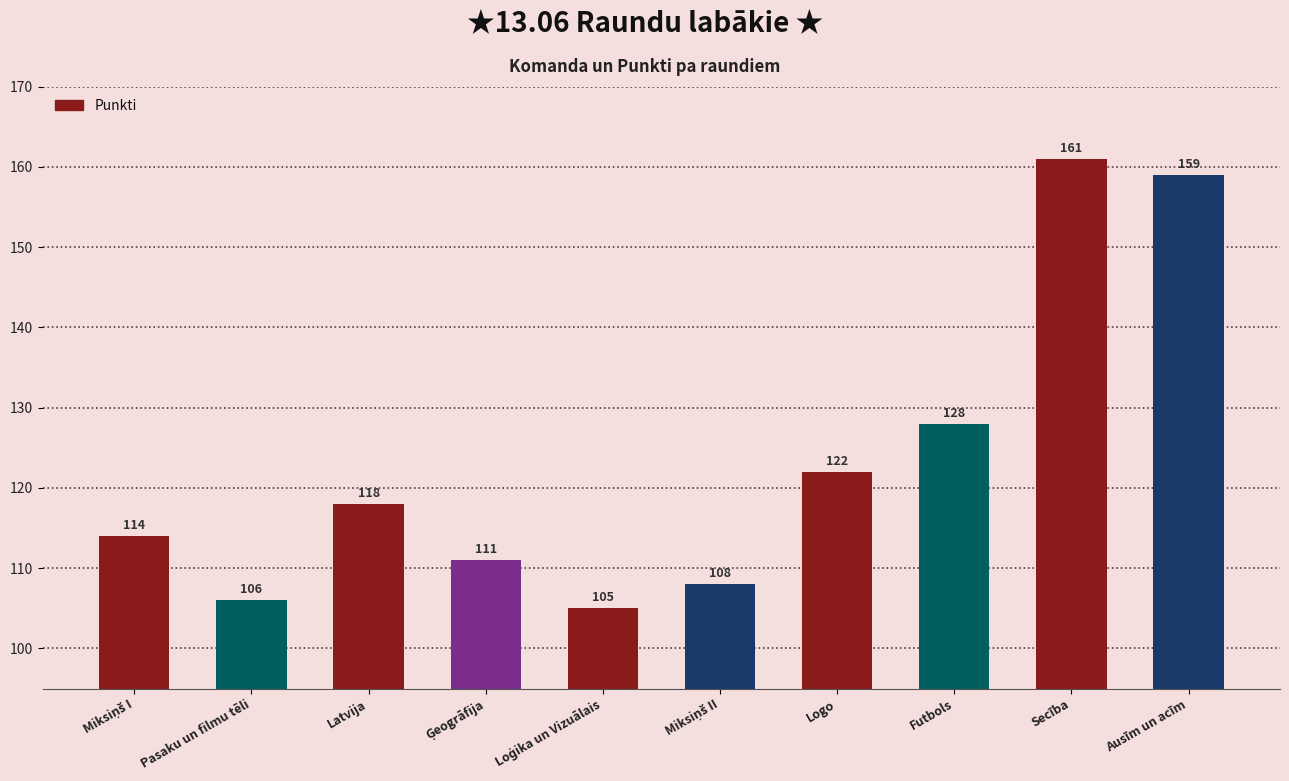

Is it true that the value at Ausīm un acīm is 159?

True